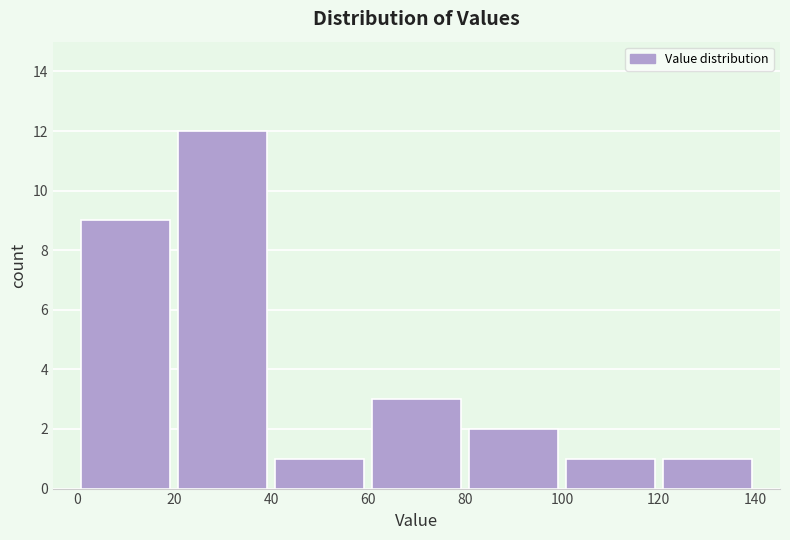

What is the height of the bar covering 120 to 140 on the x-axis? The values are not printed on the chart, so give them approximately, as read against the axis.

1